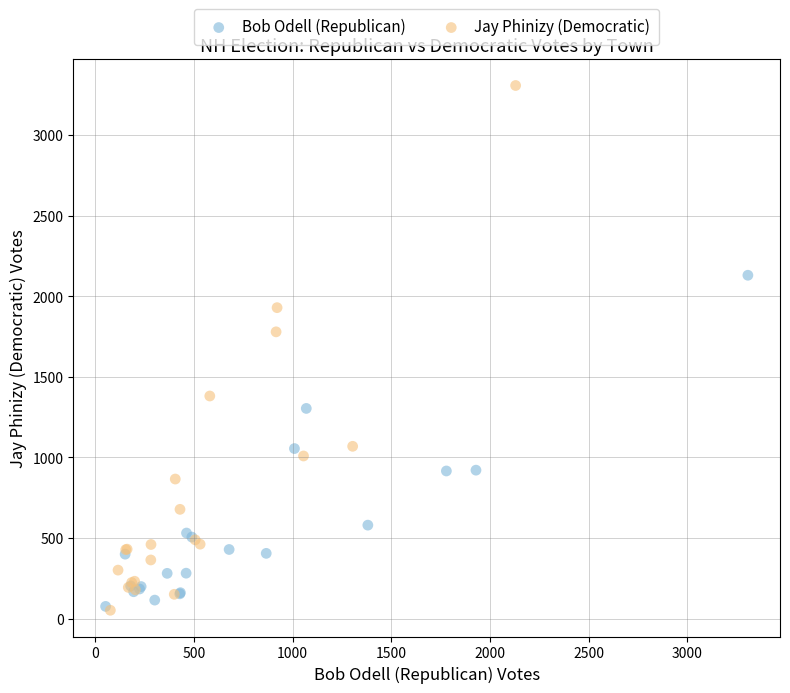

Which series reaches the maximum Y coordinate?

Jay Phinizy (Democratic)